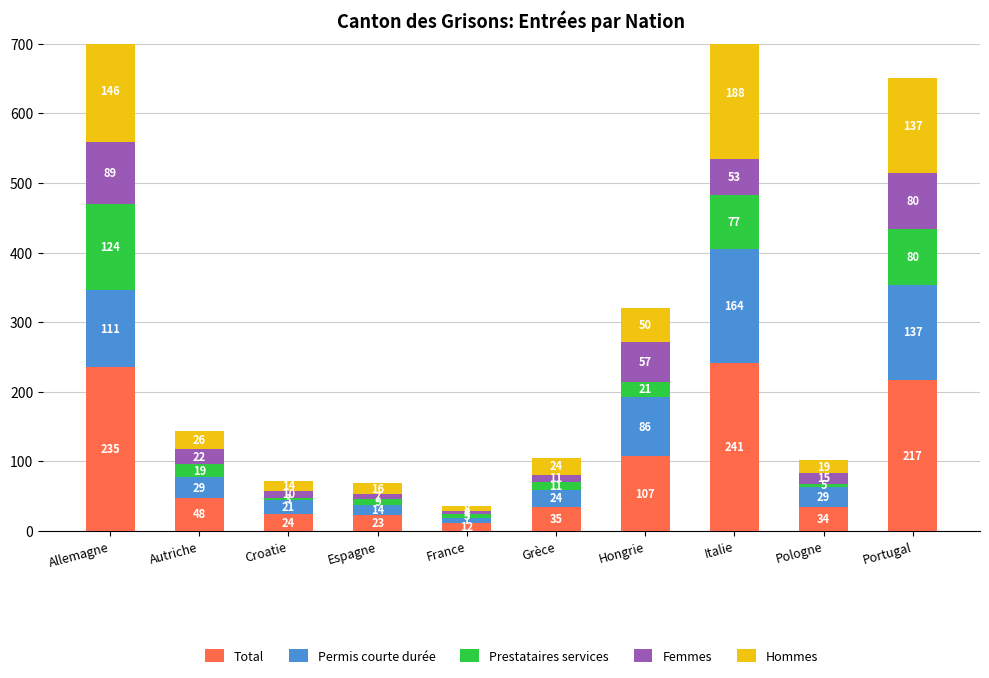

Which series has the widest spread of values?

Total